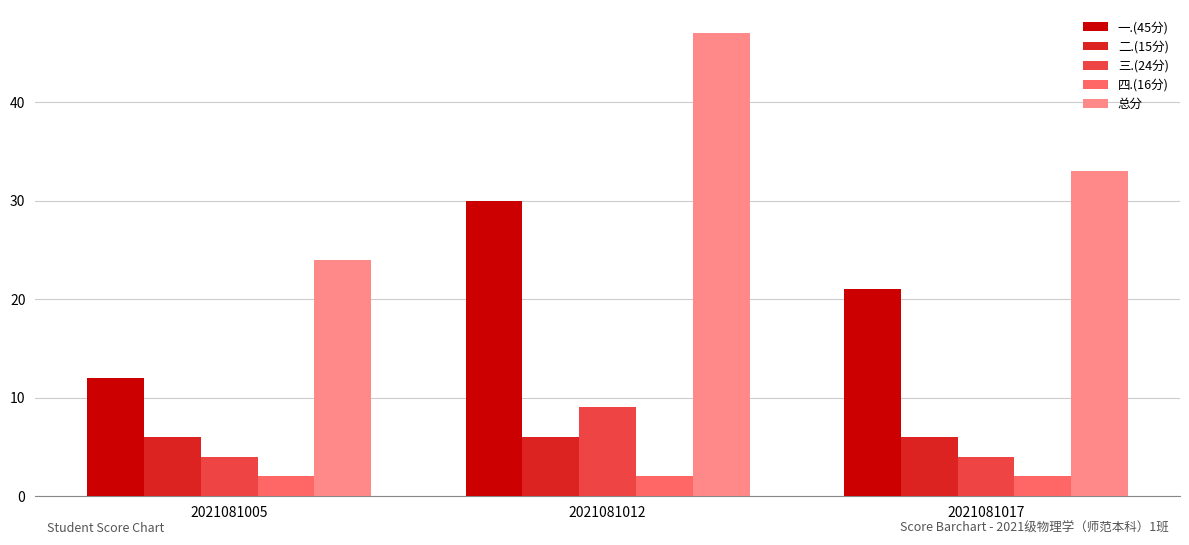

Which series has the widest spread of values?

总分